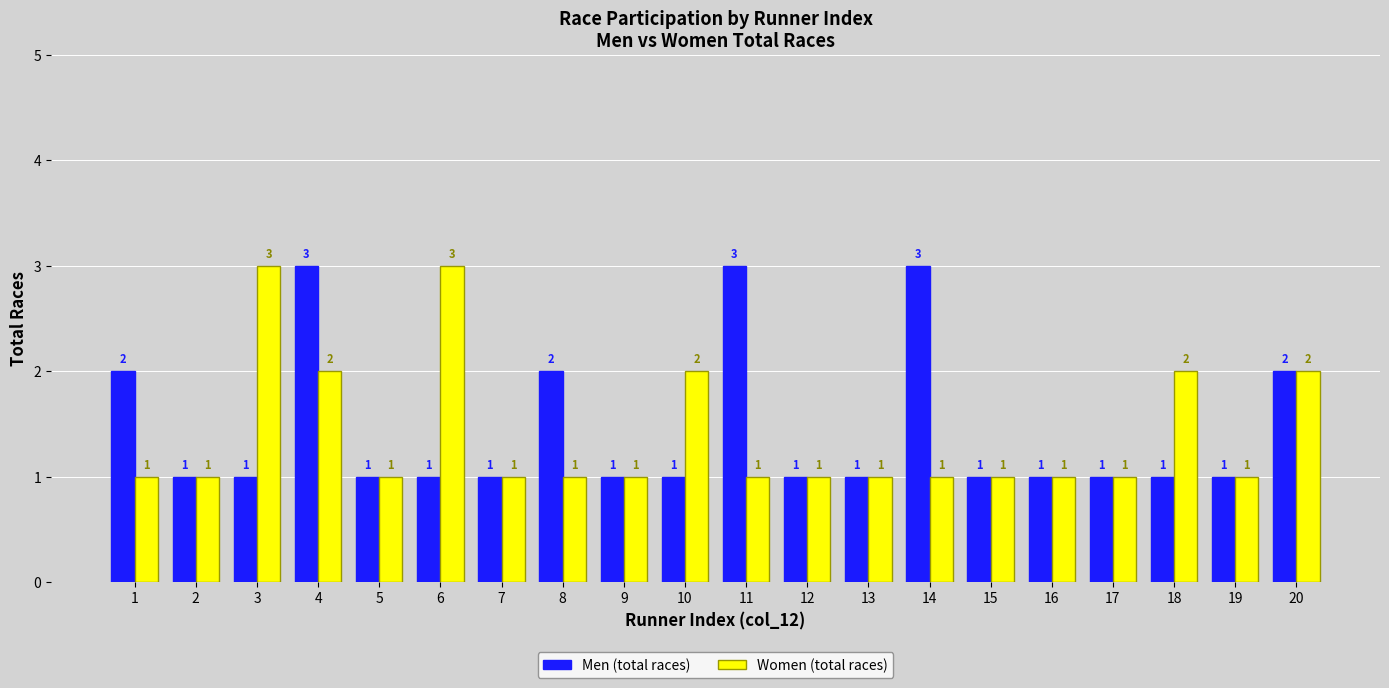

Reading left to right, list all the values displayed in this chart.

Men (total races): 2	1	1	3	1	1	1	2	1	1	3	1	1	3	1	1	1	1	1	2
Women (total races): 1	1	3	2	1	3	1	1	1	2	1	1	1	1	1	1	1	2	1	2